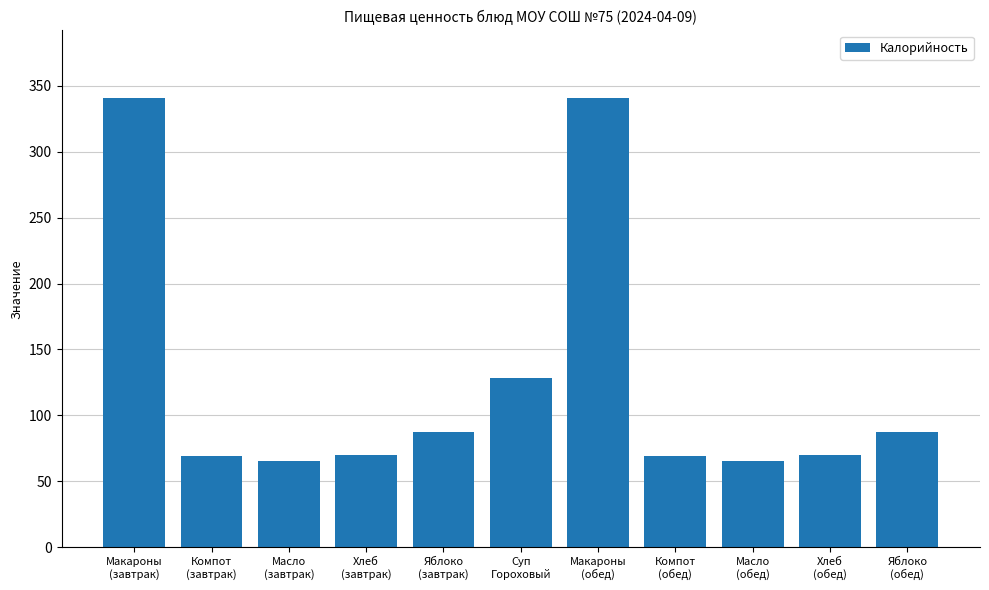

What is the greatest value displayed?

340.9